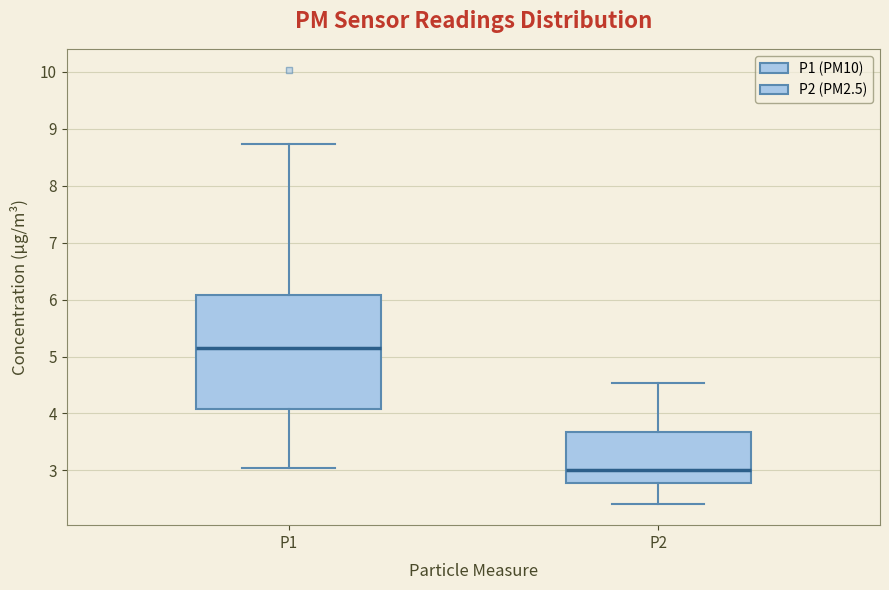

Reading left to right, transcribe this box plot: for each box, give where its median line is, the range the box spans, and where its two whiskers end, as read against the y-axis. The values are not printed on the chart, so give them approximately, as read against the axis.

P1: median 5.1, box 4.1 to 6.1, whiskers 3.1 to 8.7
P2: median 3.0, box 2.8 to 3.7, whiskers 2.4 to 4.5